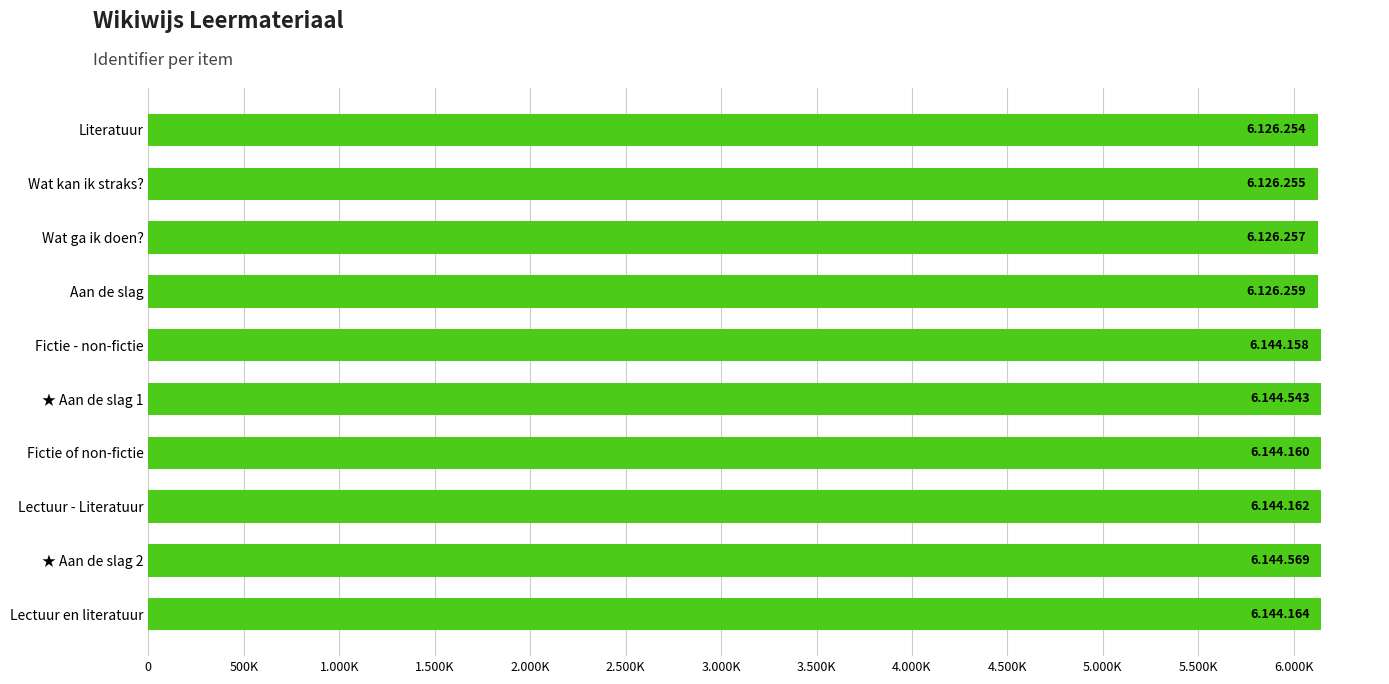

What is the average value?

6137078